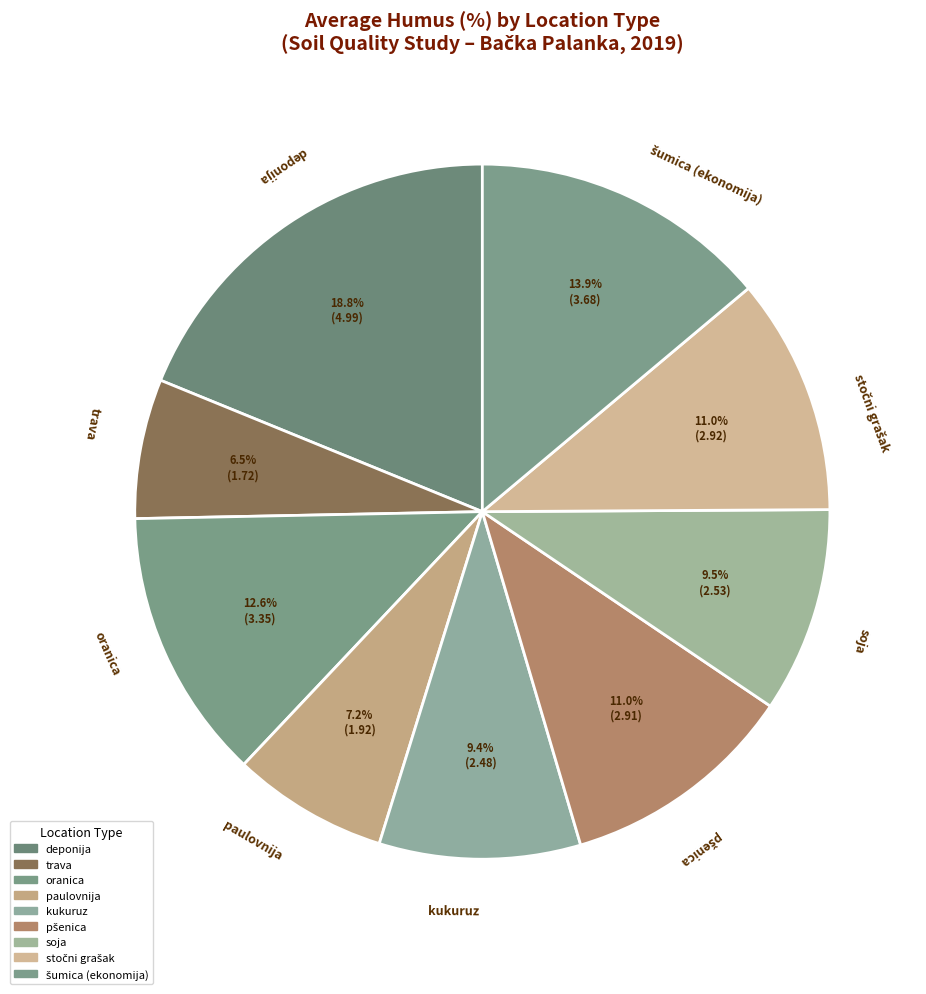

What is the change in value from paulovnija to šumica (ekonomija)?

+1.8